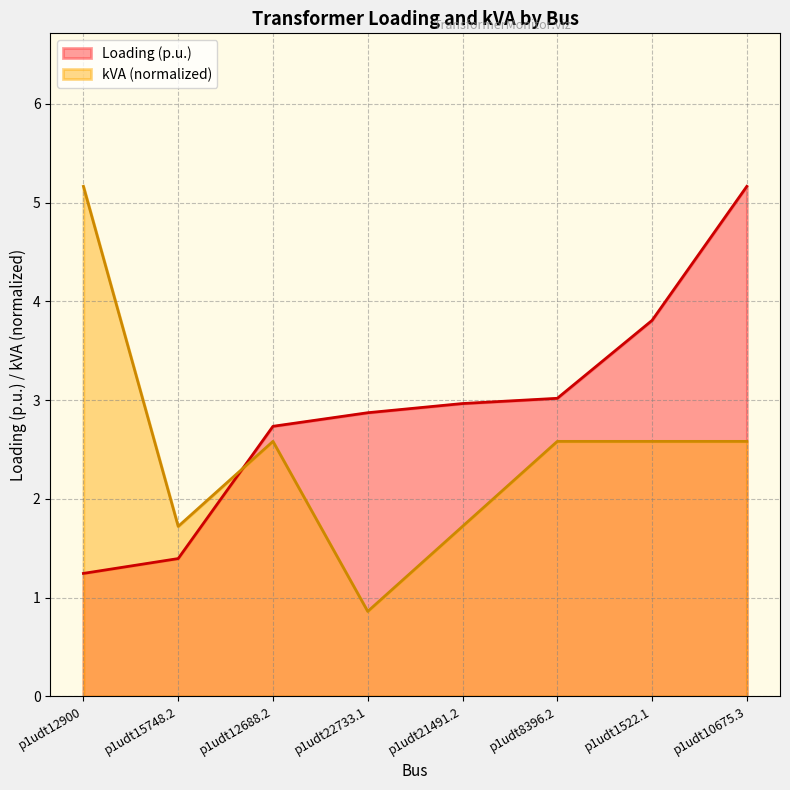

Is it true that Loading (p.u.) equals 1.4 at p1udt15748.2?

True